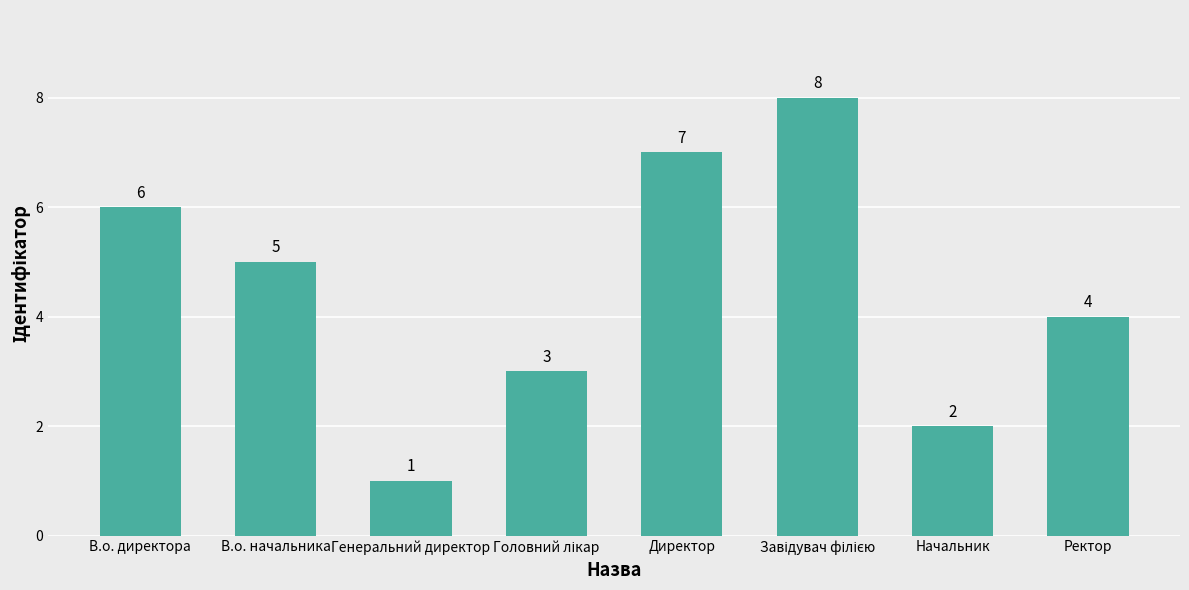

True or false: the data shows 3 at Начальник.

False